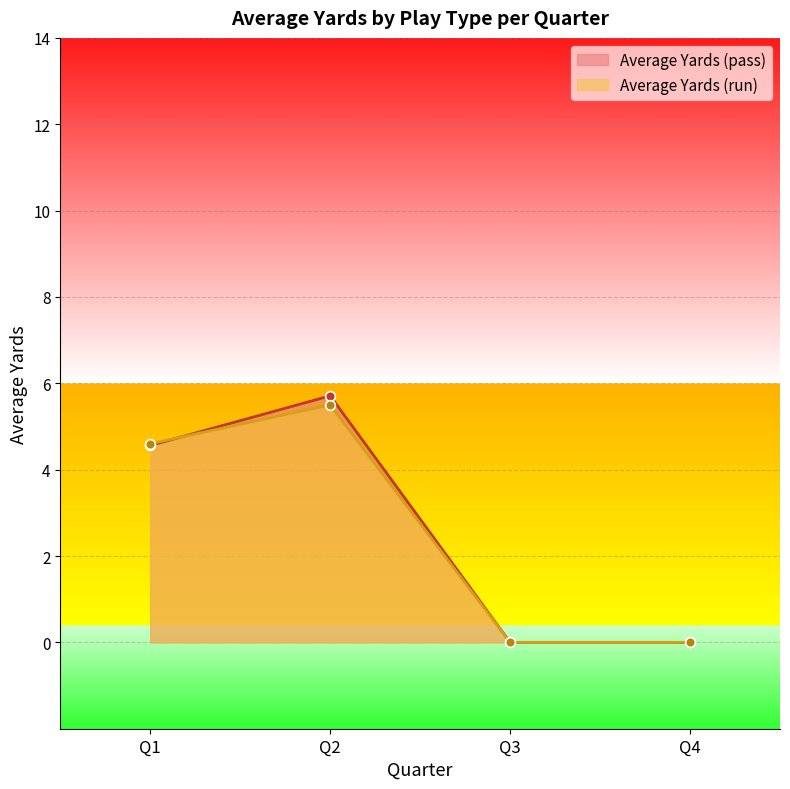

What is the highest value of the Average Yards (run) series?

5.5